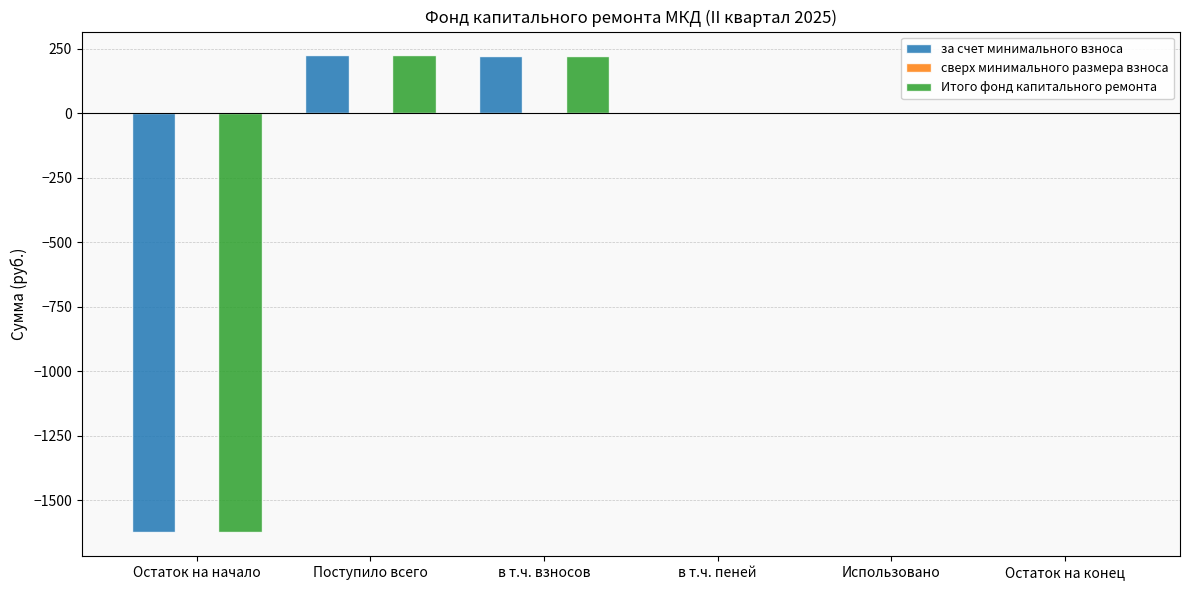

What is the highest value of the за счет минимального взноса series?

223.7